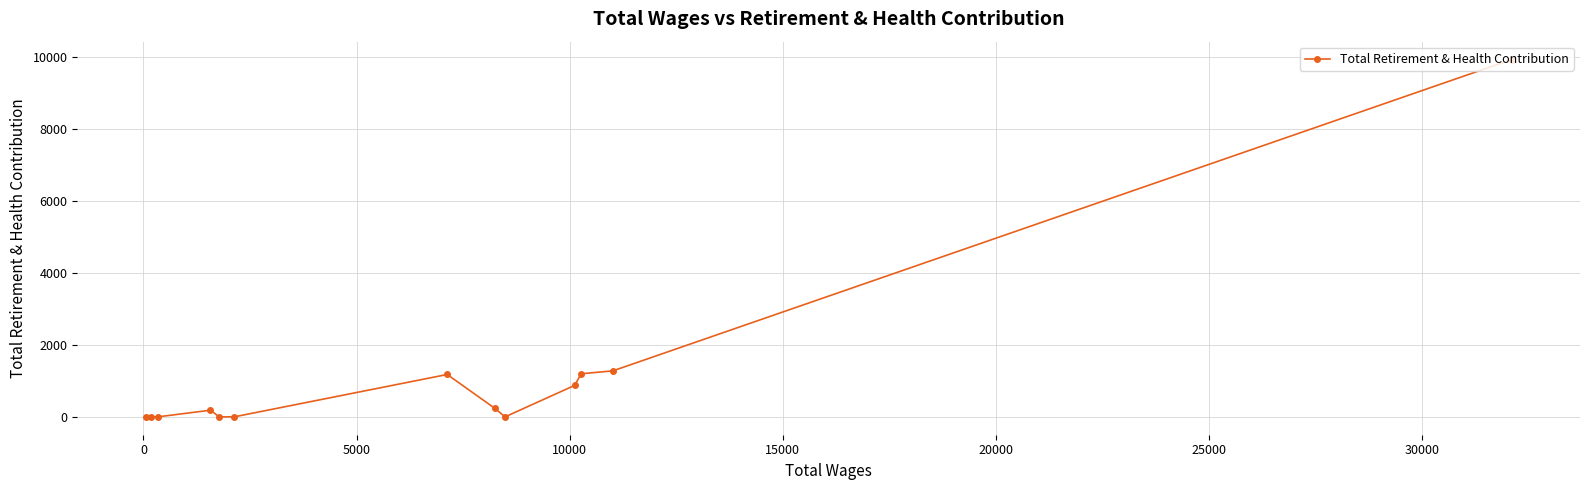

What is the greatest value displayed?

9932